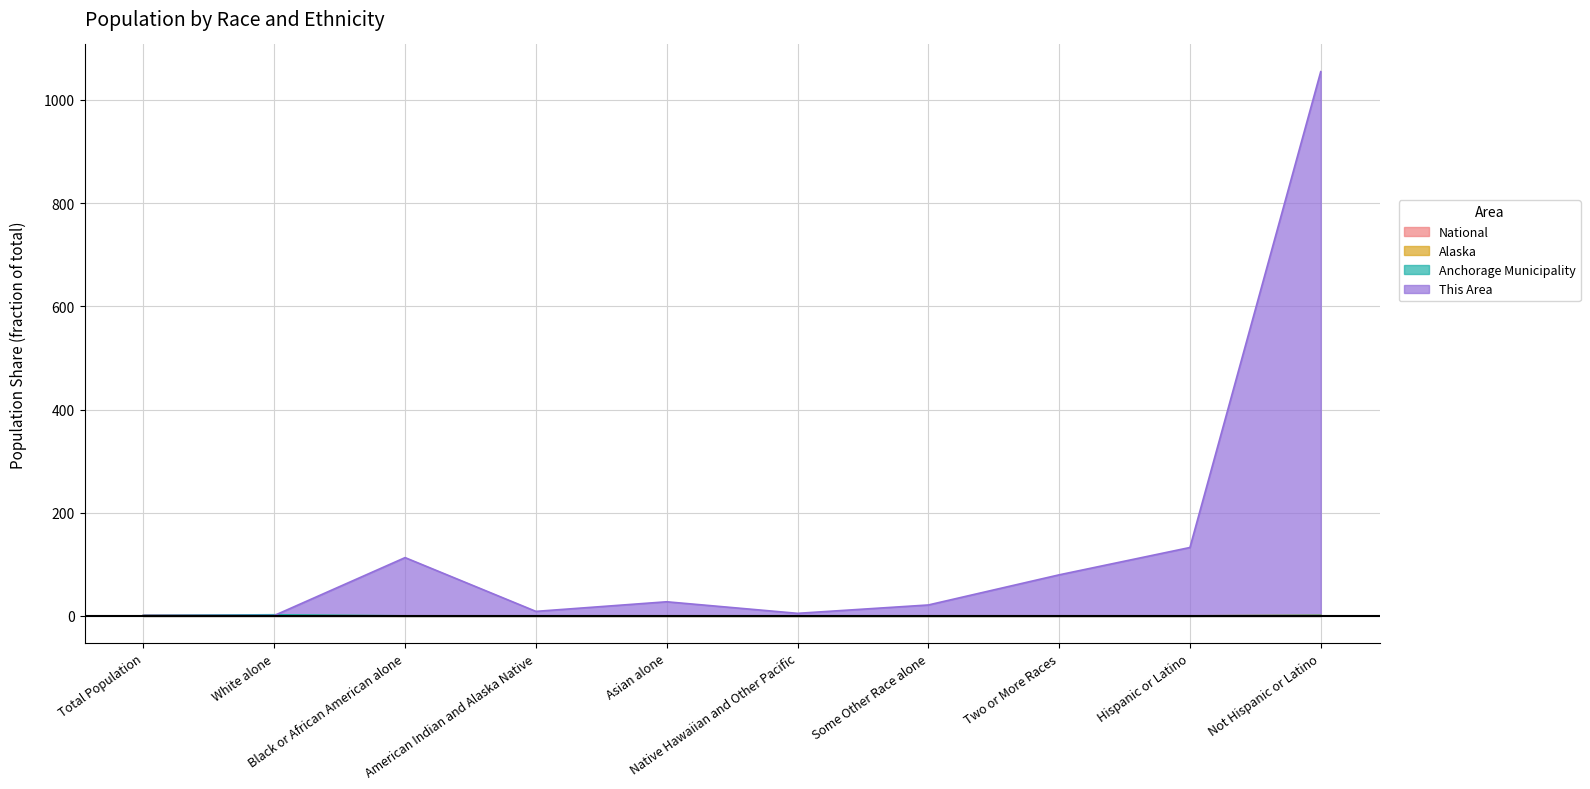

What is the value of the This Area point at the 1st from the left?

1.0